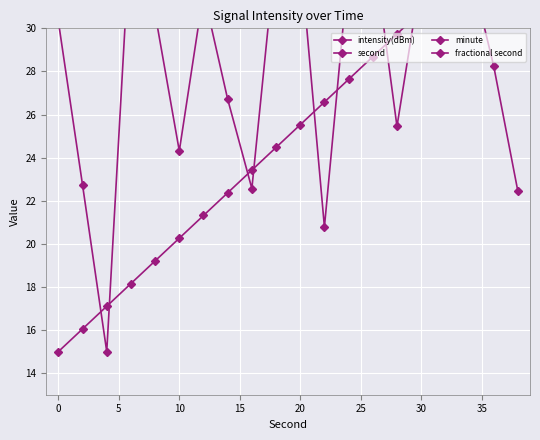

What is the difference between the maximum and minimum values in the intensity(dBm) series?

20.0